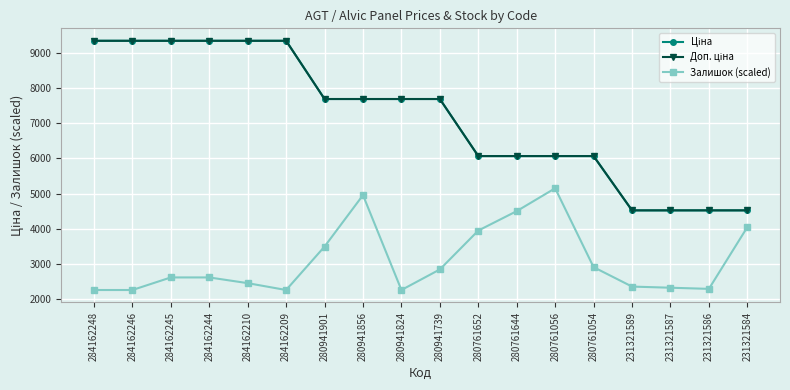

What is the difference between the highest and lowest values at 280761054?

3155.4